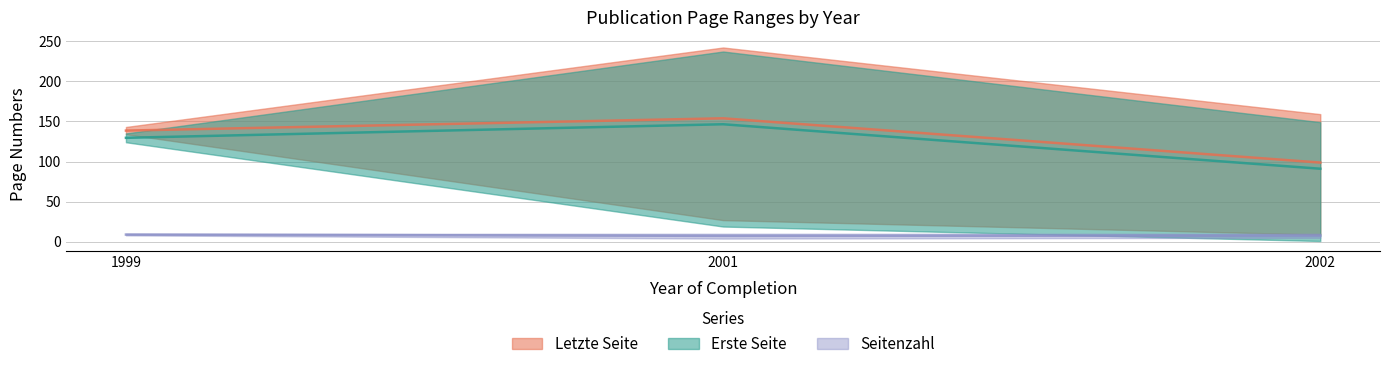

Is it true that Letzte Seite equals 39 at 2001?

False